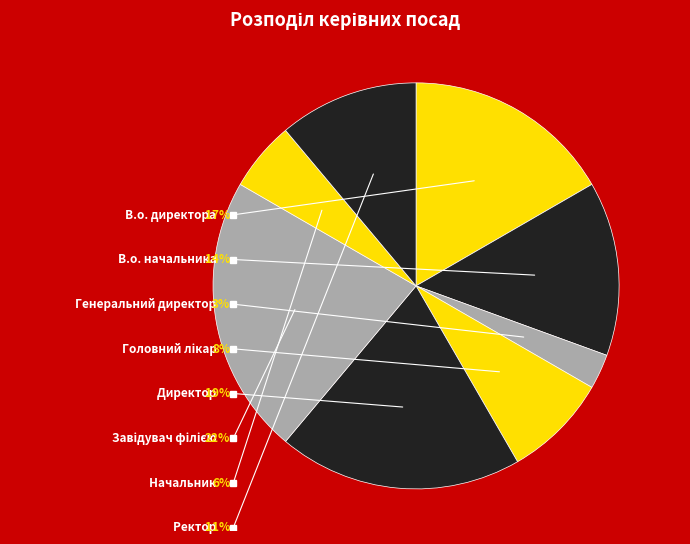

The Директор slice represents 19% of the pie. True or false?

True